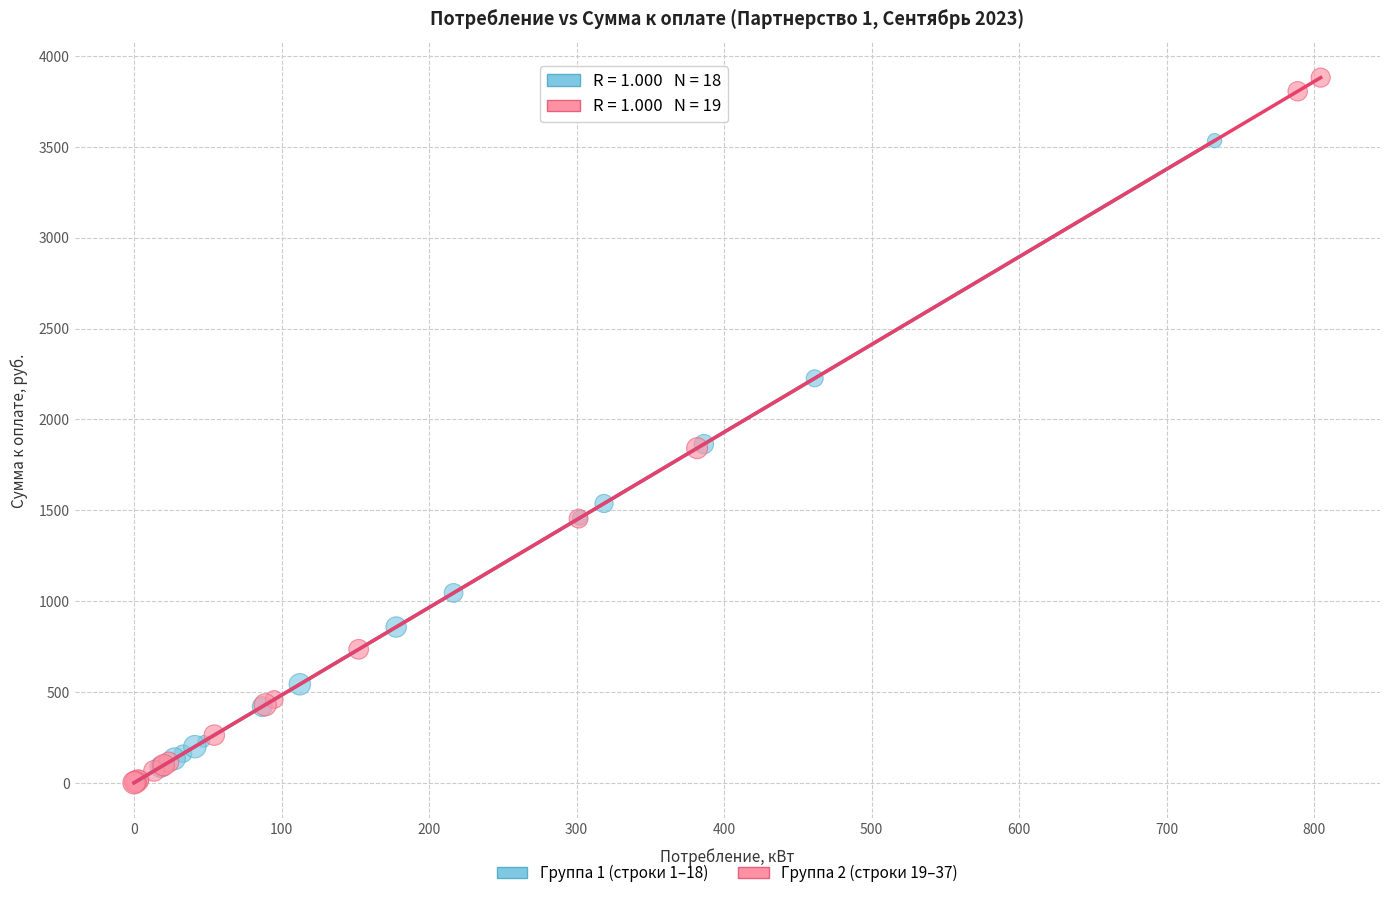

Which series contains the highest Y value?

Группа 2 (строки 19–37)